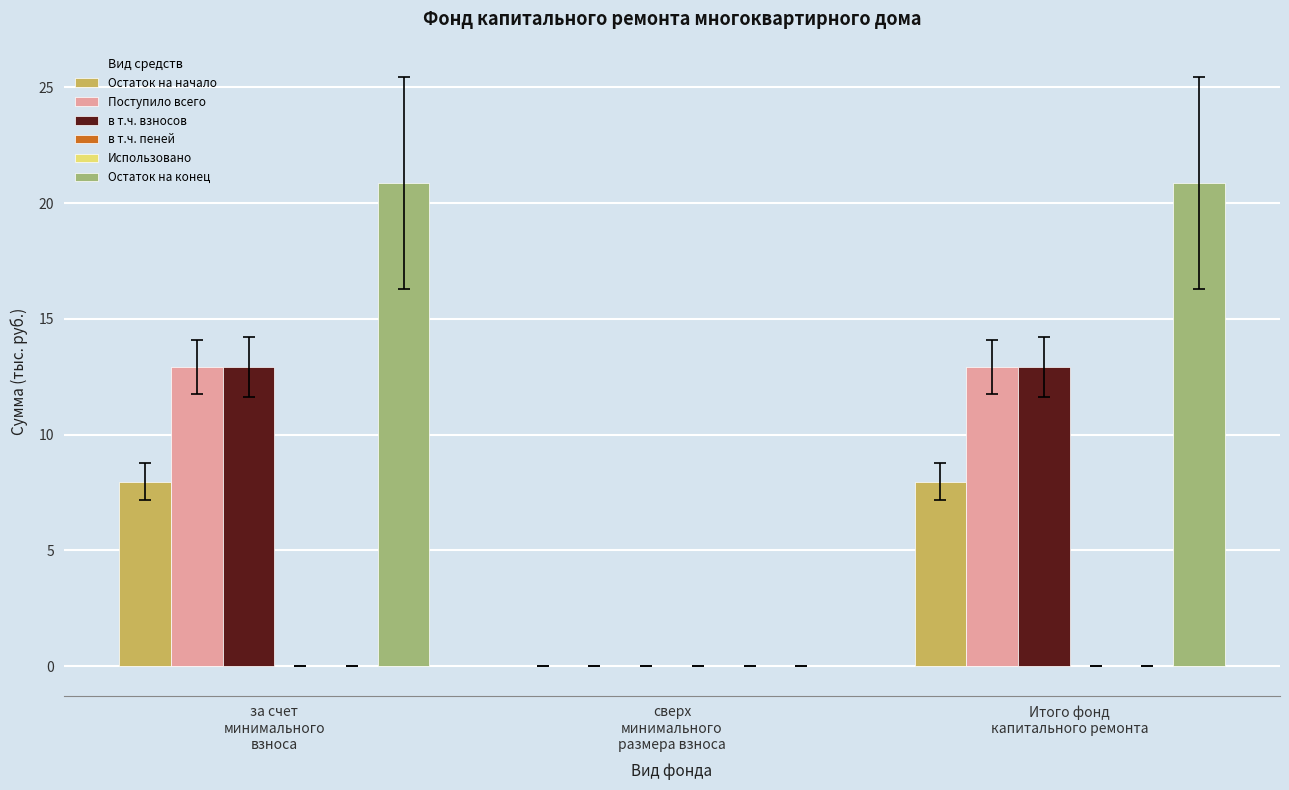

How many series are shown in this chart?

6